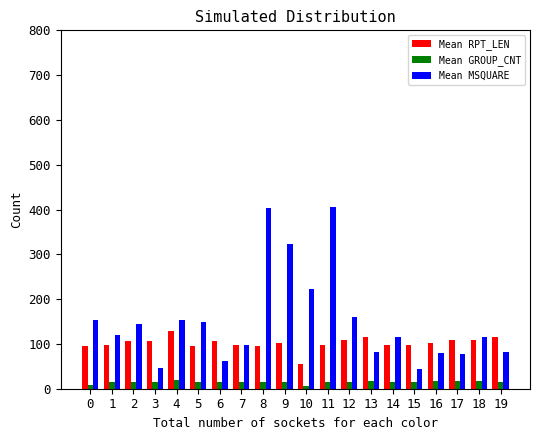

Where is Mean MSQUARE nearest to the value 224?

10